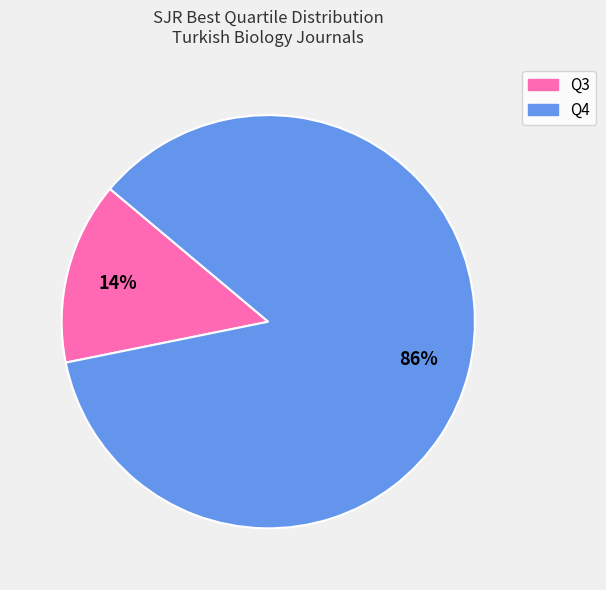

How many slices are in this pie chart?

2